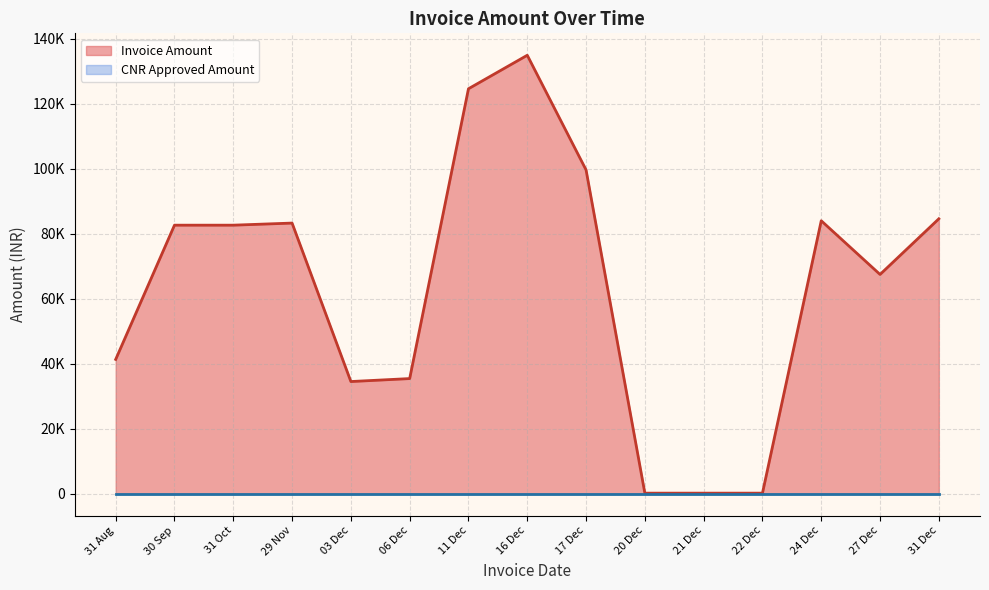

True or false: CNR Approved Amount and Invoice Amount cross at least once.

False